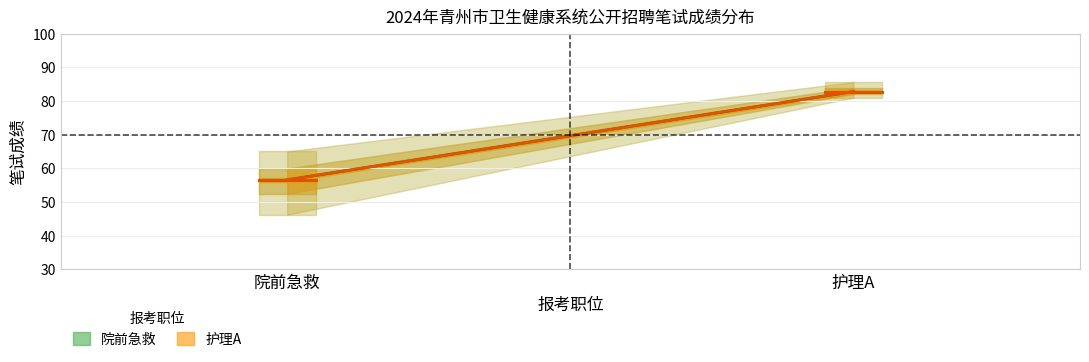

How many data points in 院前急救 are above 82?

1